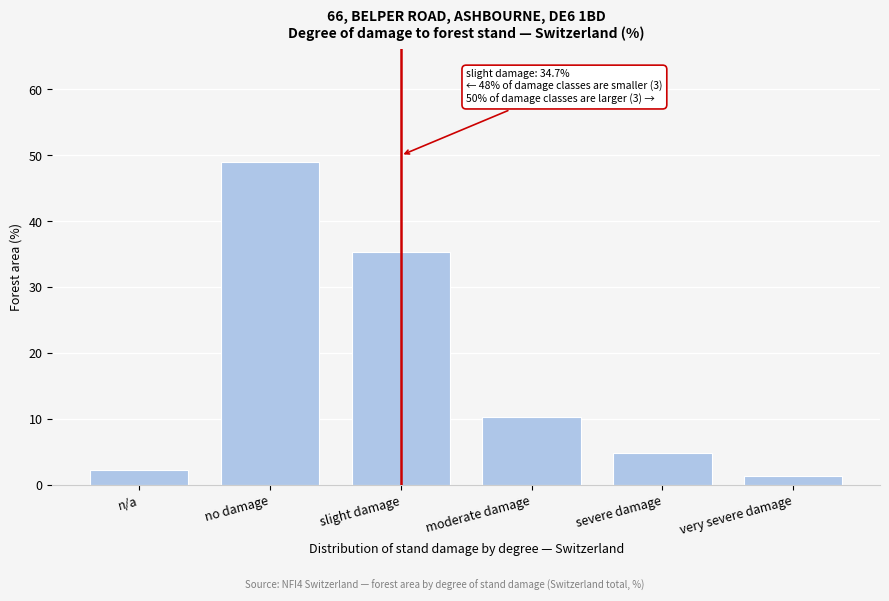

Reading right to left, extract all data points from this chart.

1.4	4.9	10.3	35.4	49.0	2.3